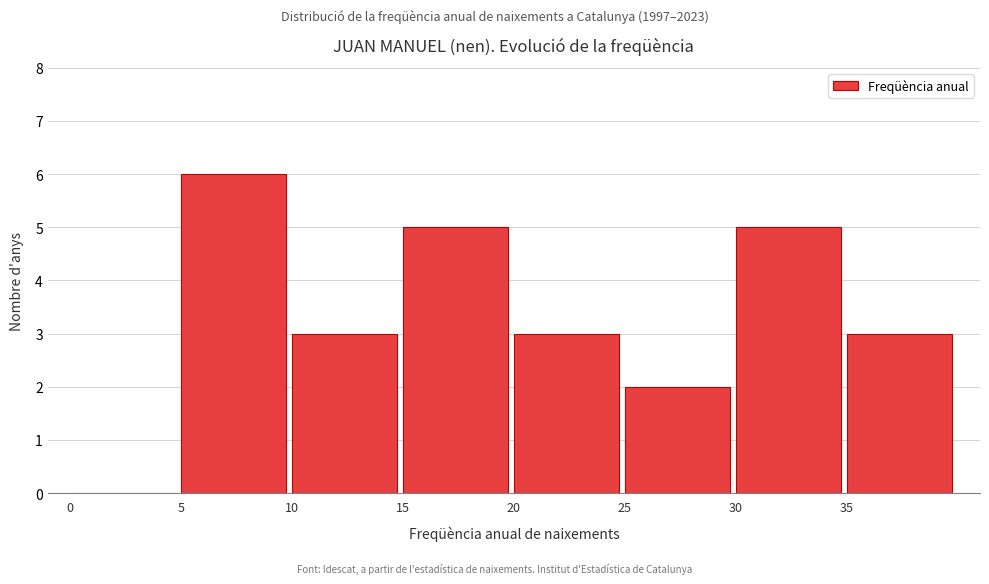

Reading left to right, list every bar in this chart as the range it spans on the x-axis followed by its height. The values are not printed on the chart, so give them approximately, as read against the axis.

0 to 5: 0
5 to 10: 6
10 to 15: 3
15 to 20: 5
20 to 25: 3
25 to 30: 2
30 to 35: 5
35 to 40: 3